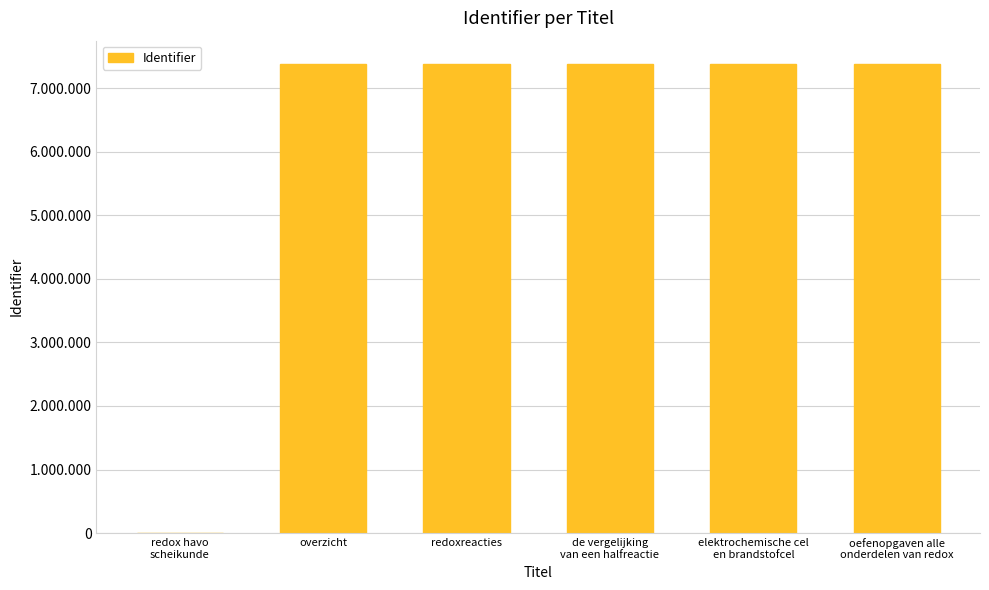

What is the sum of all values?

36900458